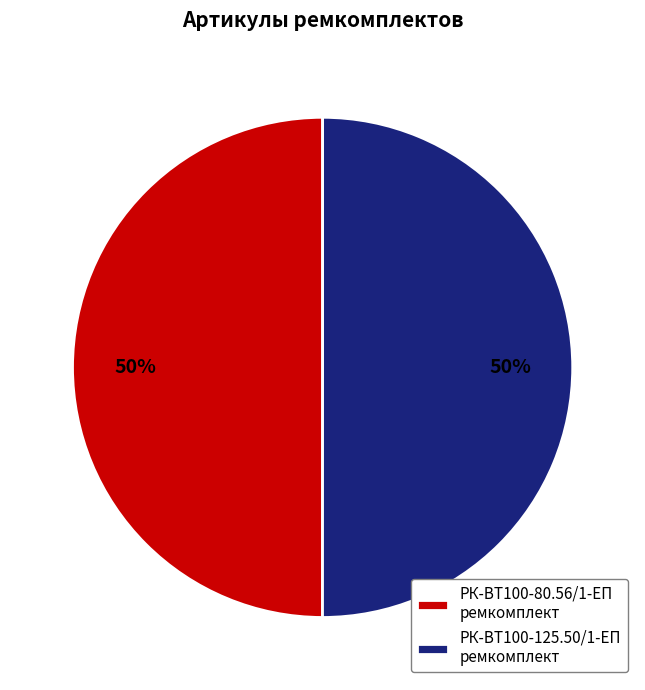

What is the ratio of the value at РК-ВТ100-80.56/1-ЕП ремкомплект to the value at РК-ВТ100-125.50/1-ЕП ремкомплект?

1.0